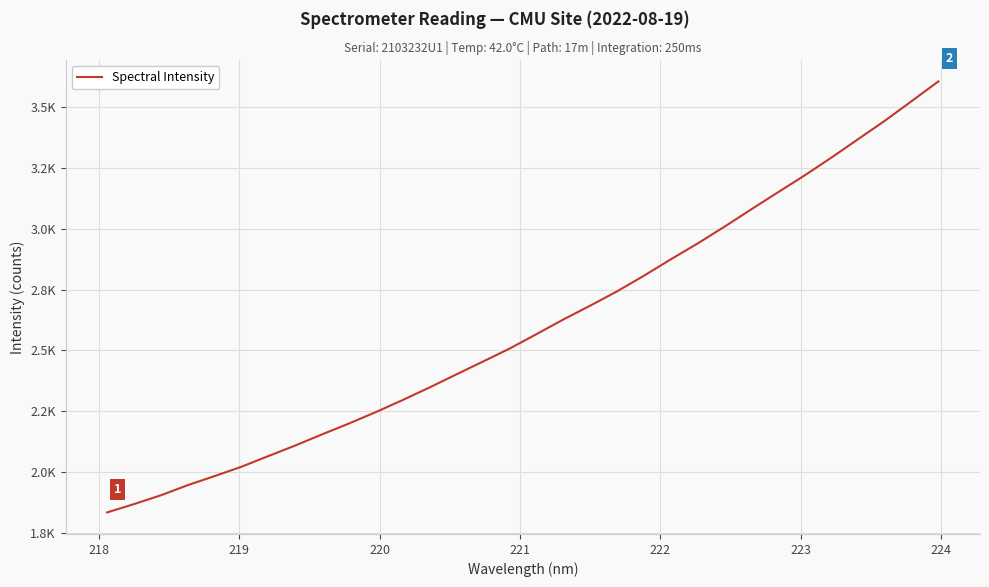

Does the chart display data point markers on the line(s)?

No